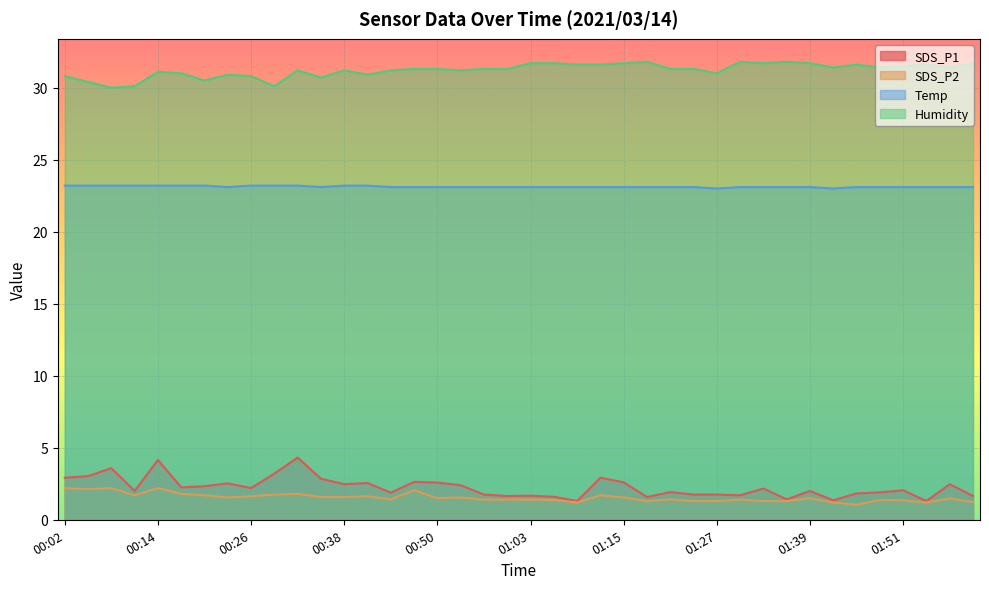

The value of Humidity at 00:08 is 8.0. True or false?

False